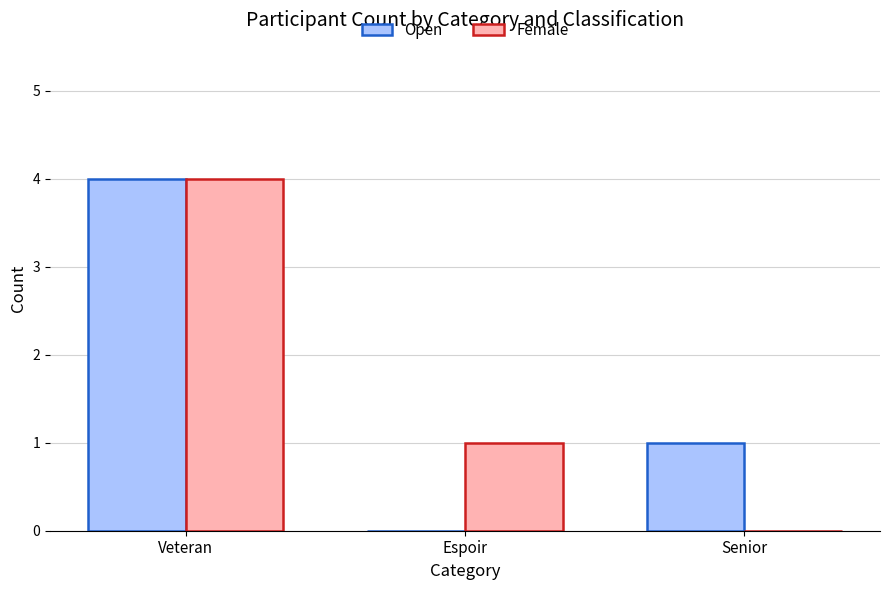

What is the difference between the Open values at Espoir and Veteran?

4